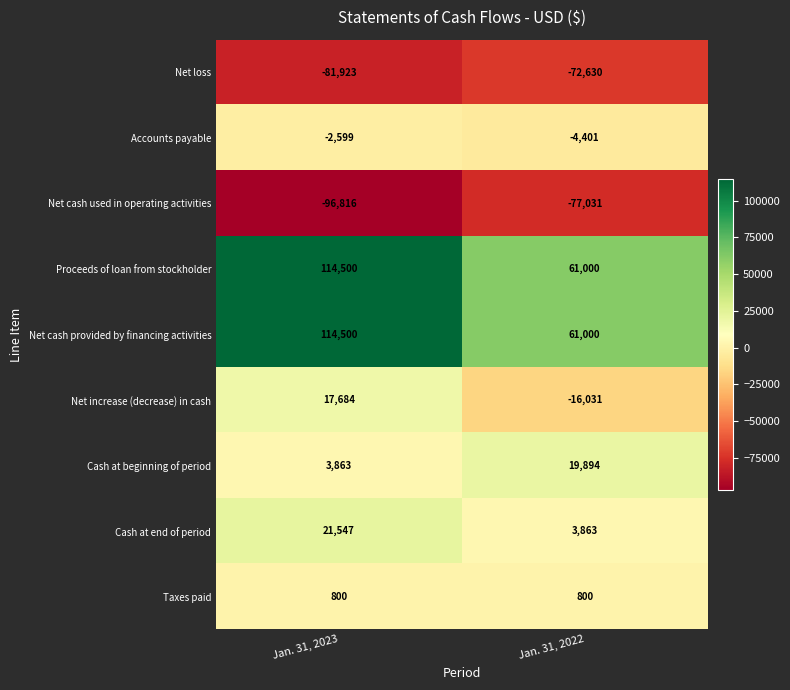

What is the spread (max minus min) of values at Jan. 31, 2022?

138031